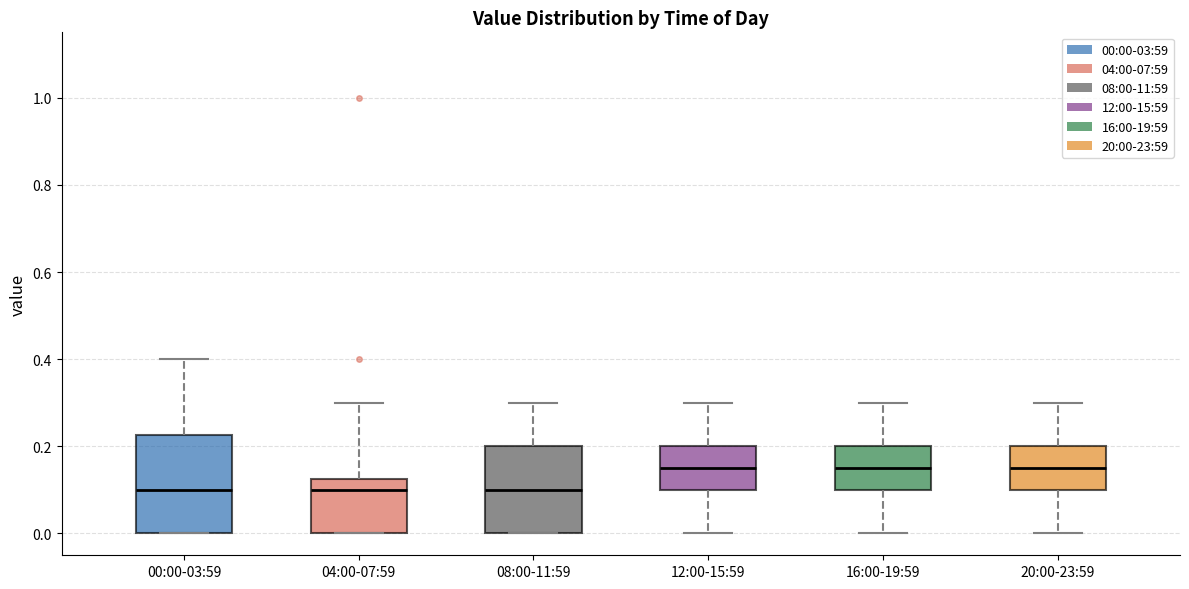

Where does the upper whisker of the box for 20:00-23:59 end on the y-axis? The values are not printed on the chart, so give them approximately, as read against the axis.

0.30